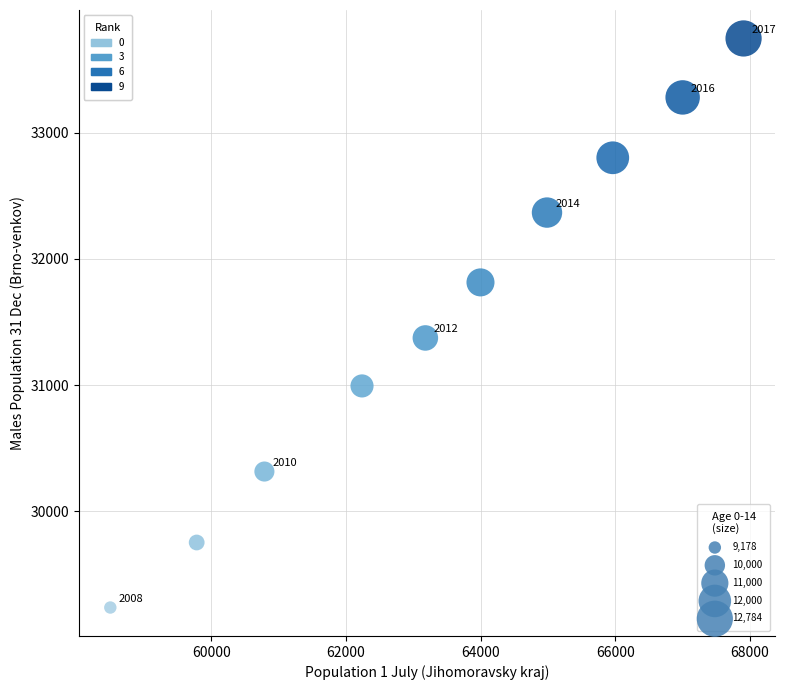

What Y value in the scatter plot is closest to 31491?

31373